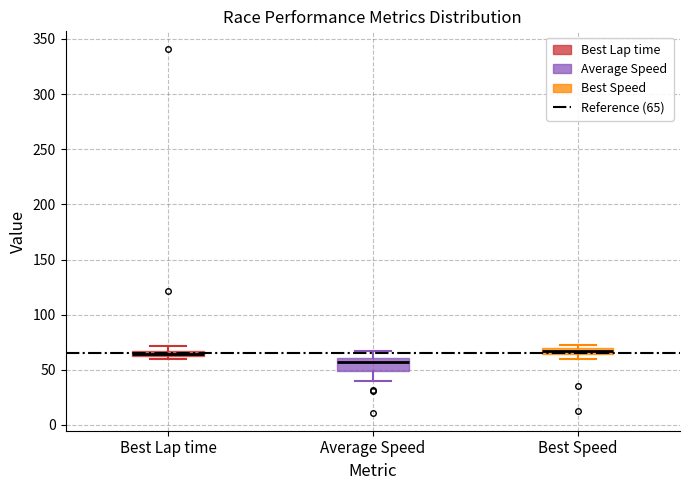

Which box has the lowest median line?

Average Speed